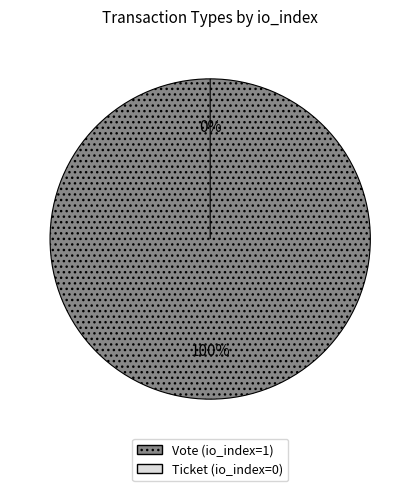

To the nearest percent, what is the average slice percentage?

50%